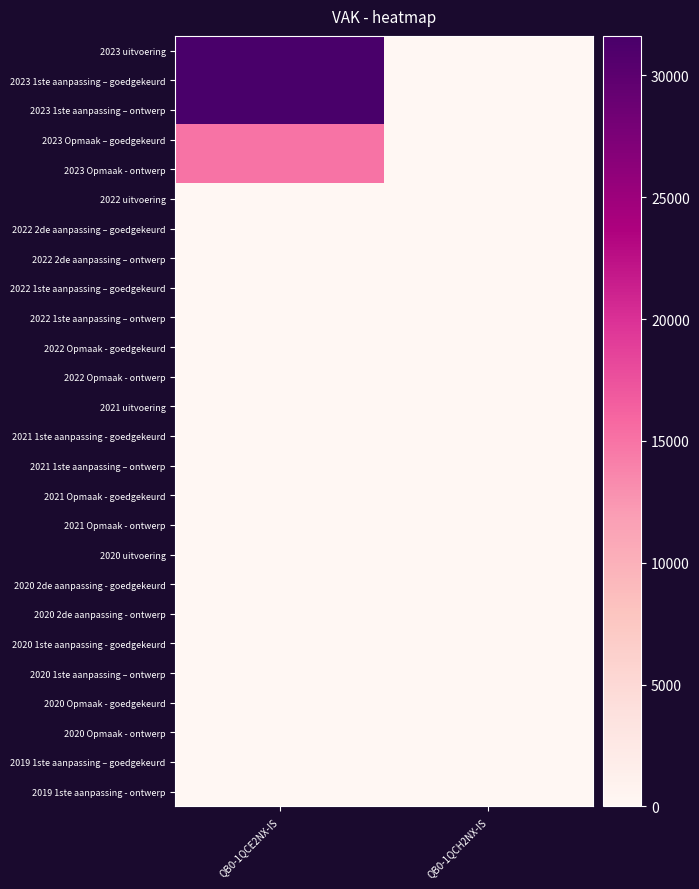

How many series are shown in this chart?

26